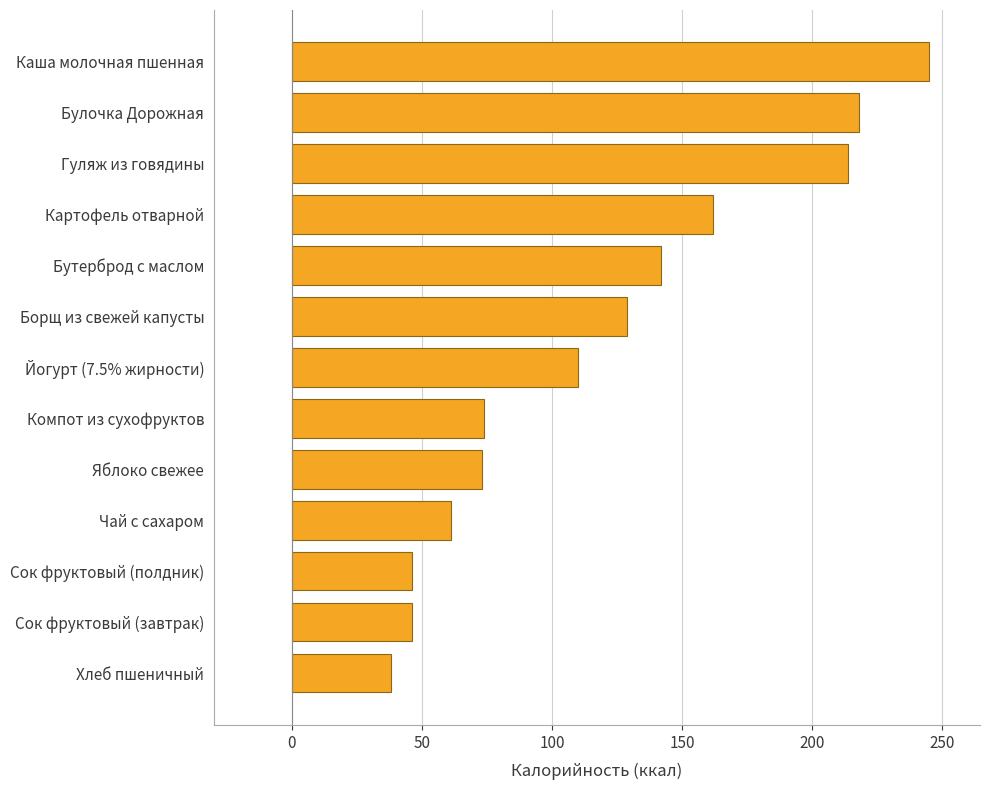

What is the approximate value at Яблоко свежее?

73